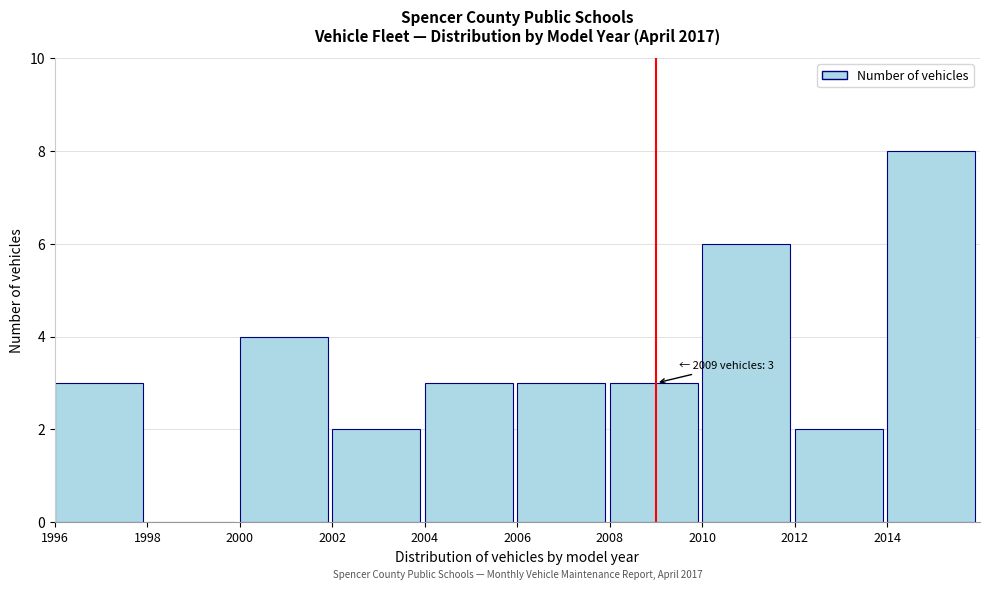

Which range on the x-axis has the tallest bar?

2014 to 2016